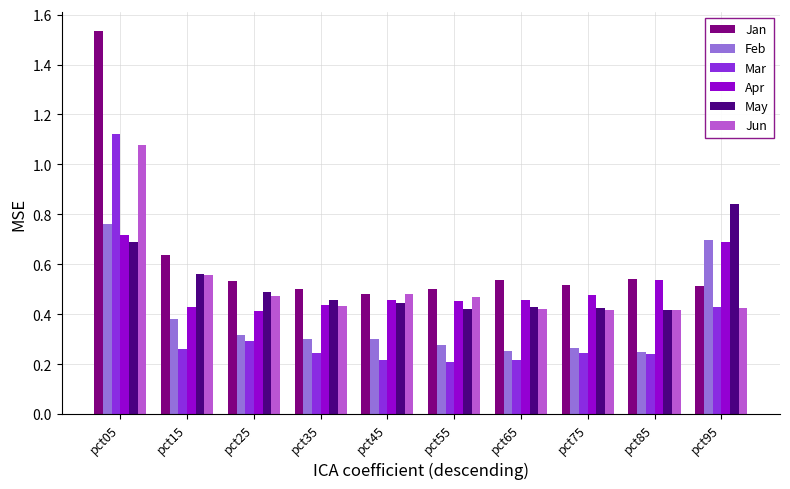

What is the sum of all Feb values?

3.8